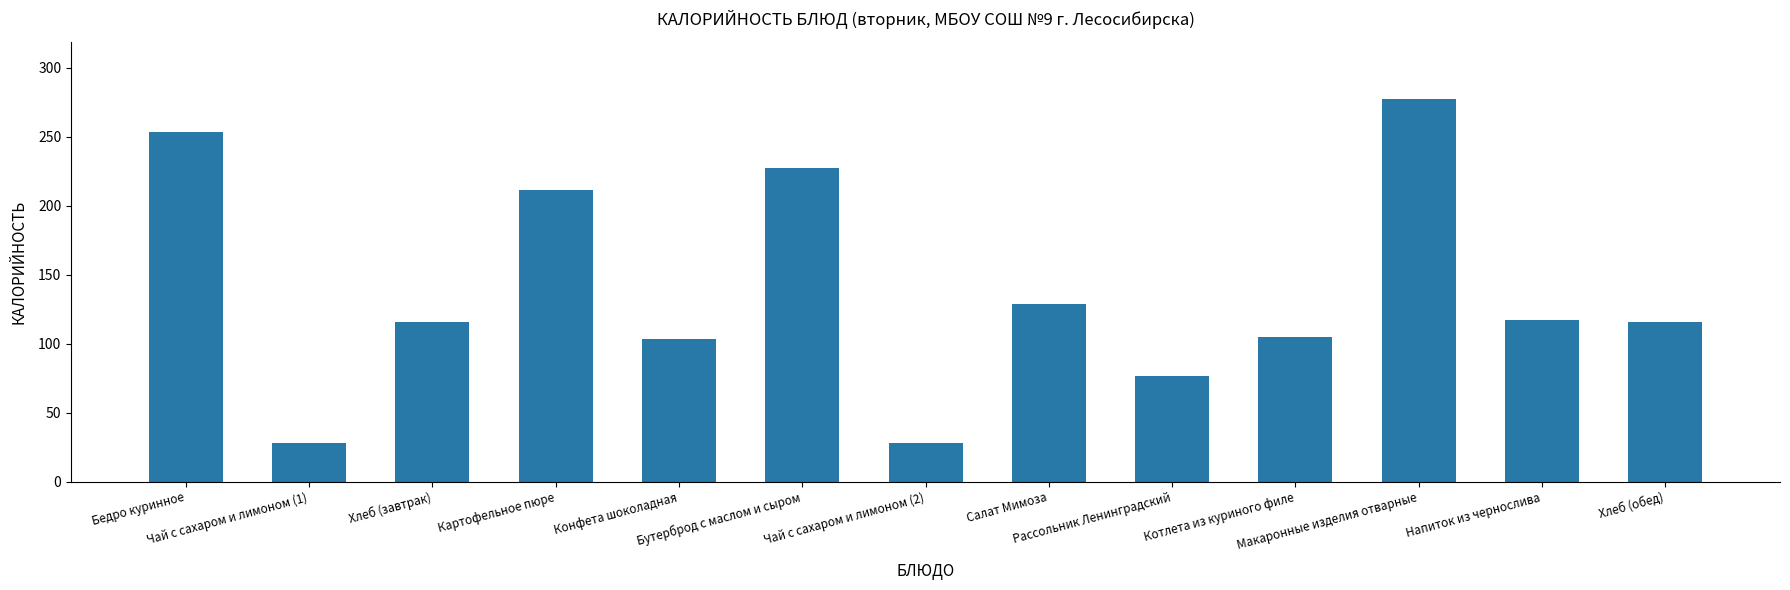

What is the label of the 1st bar from the left?

Бедро куринное